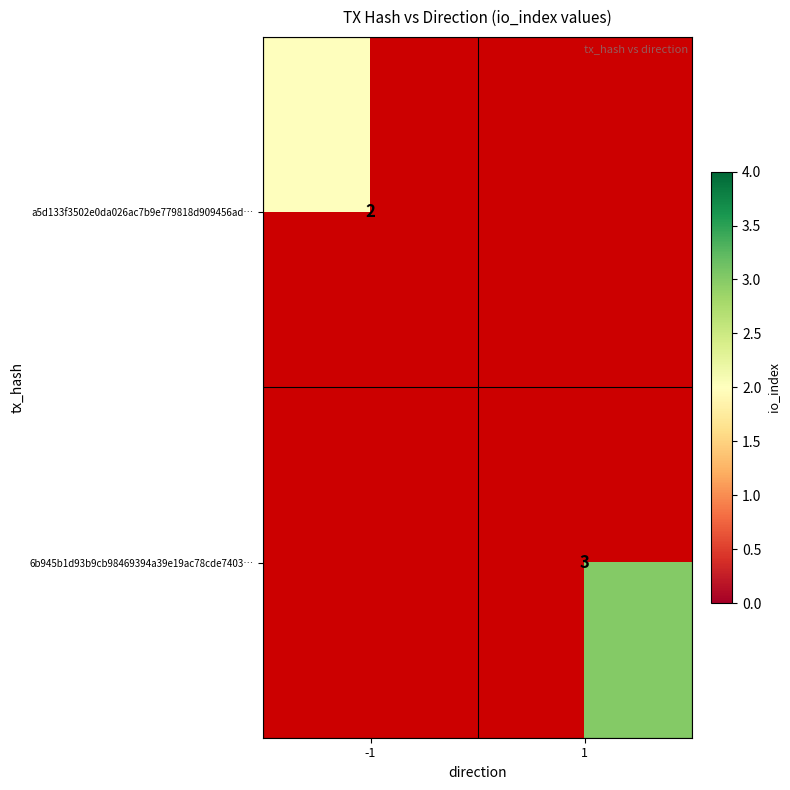

Which has a higher value, -1 or 1?

1